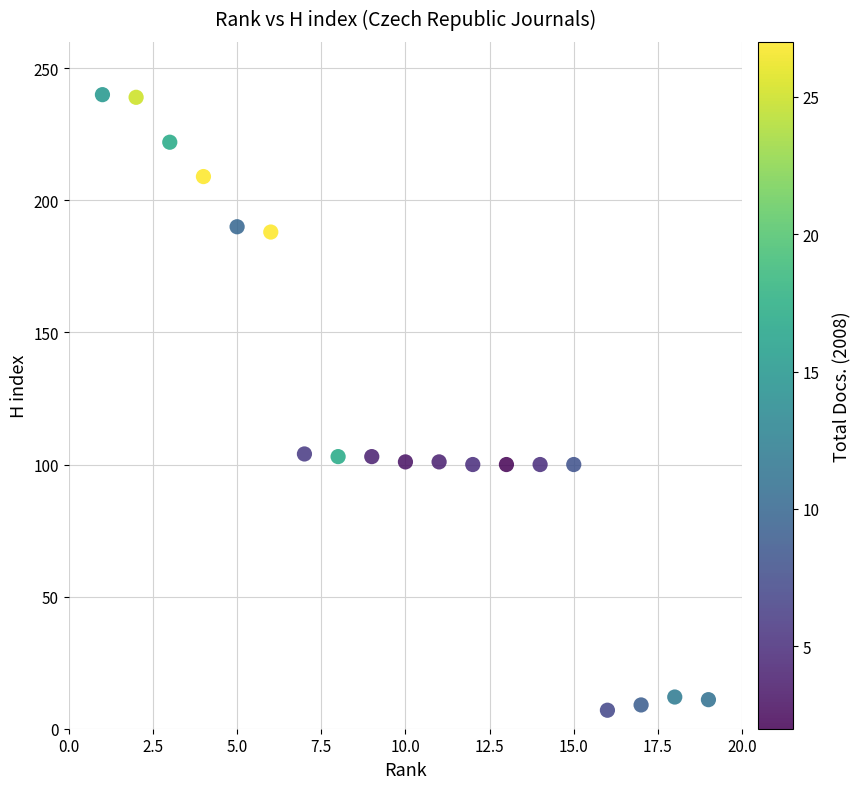

What is the range of Y values (max minus min)?

233